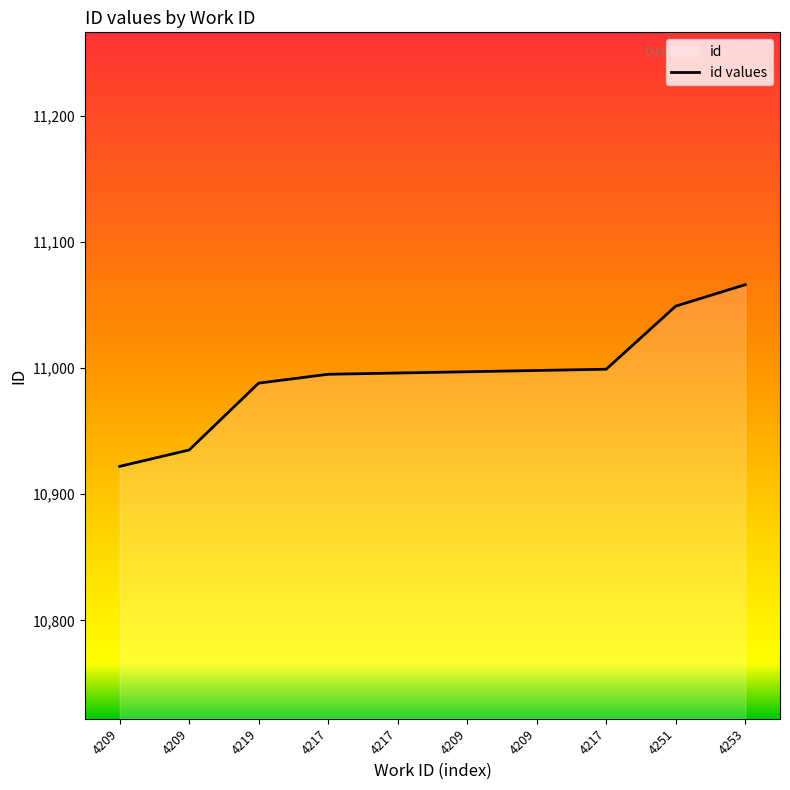

How many data points are above 10997?

4